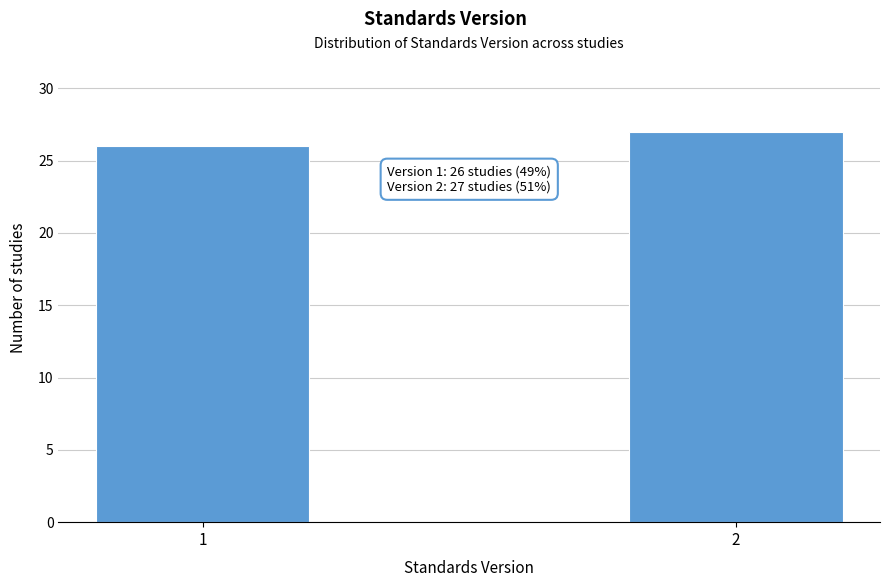

Reading left to right, extract all data points from this chart.

1=26	2=27